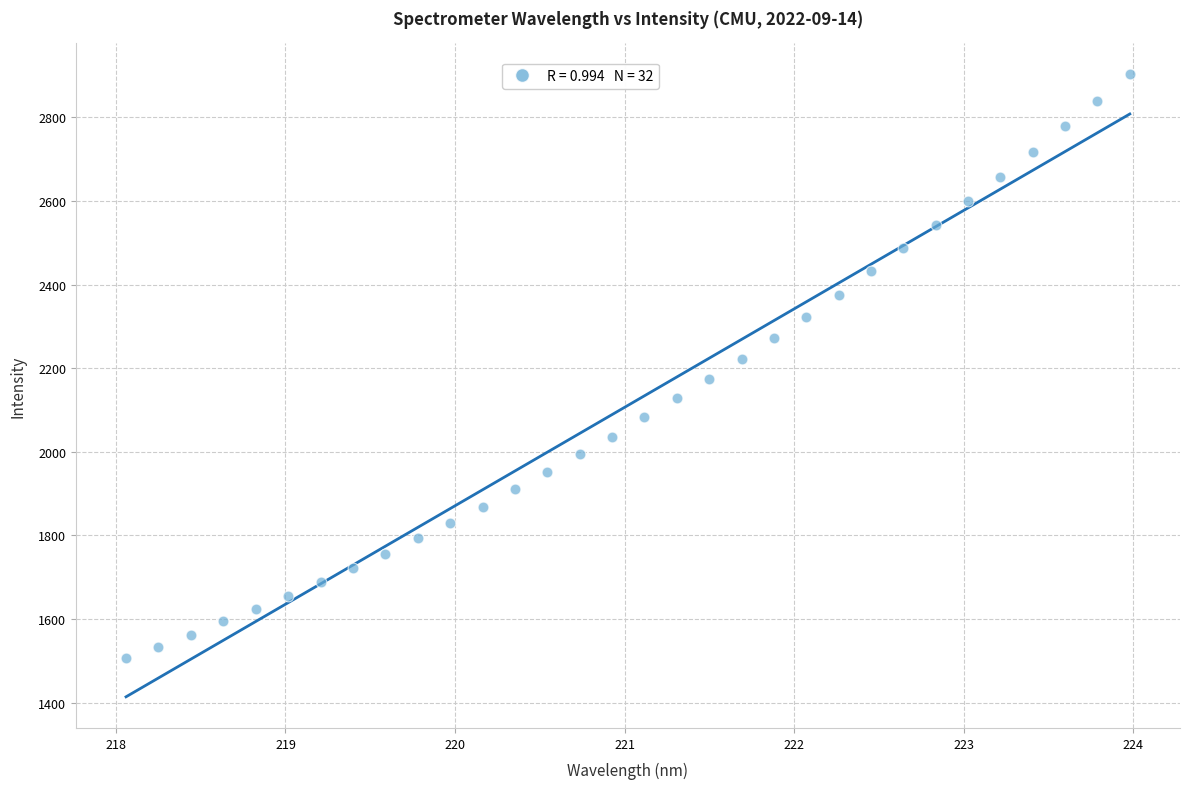

What is the range of X values (max minus min)?

5.9